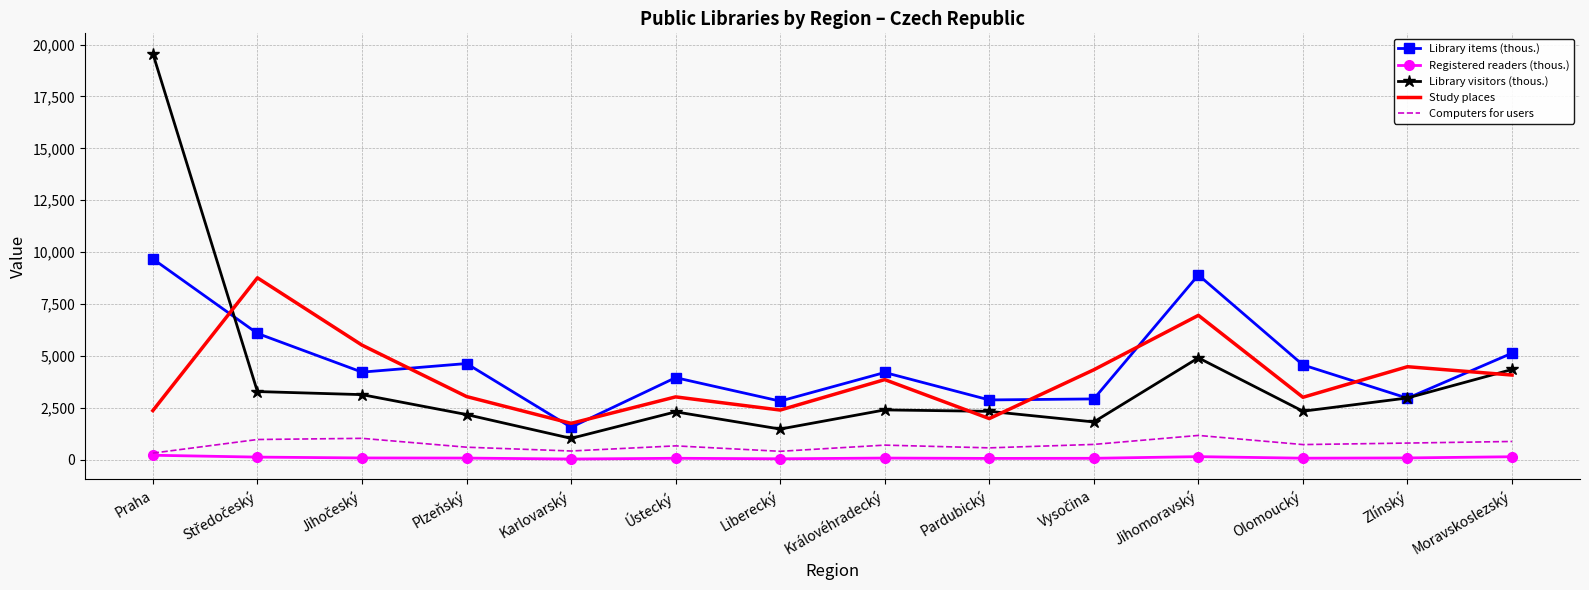

What are all the series names shown in the legend?

Library items (thous.), Registered readers (thous.), Library visitors (thous.), Study places, Computers for users